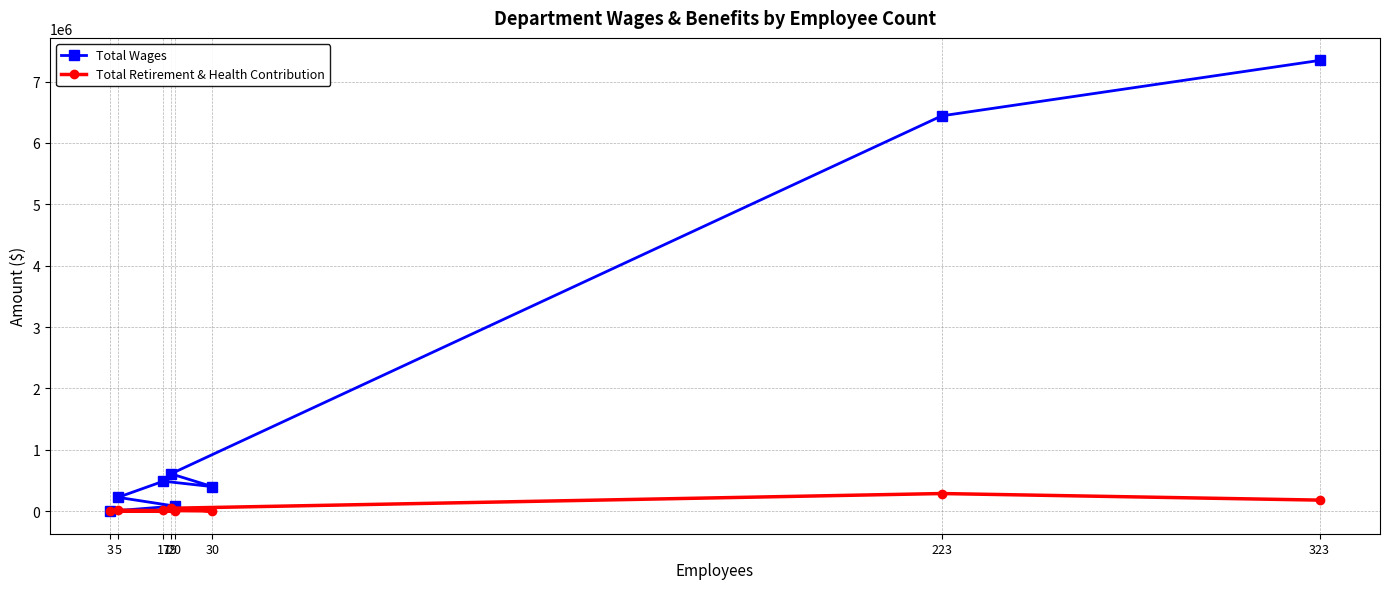

Which series has the largest range (max minus min)?

Total Wages